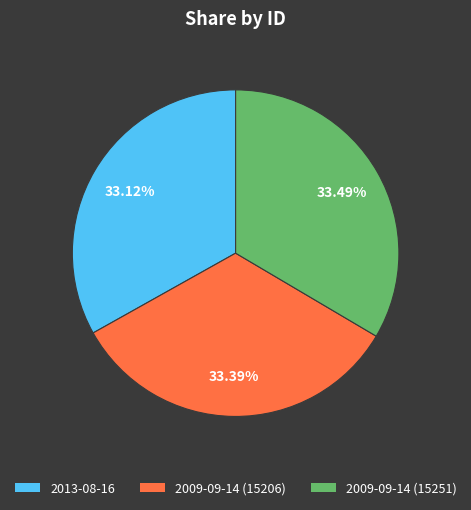

Approximately how many times larger is the value at 2009-09-14 (15251) compared to 2009-09-14 (15206)?

1.0